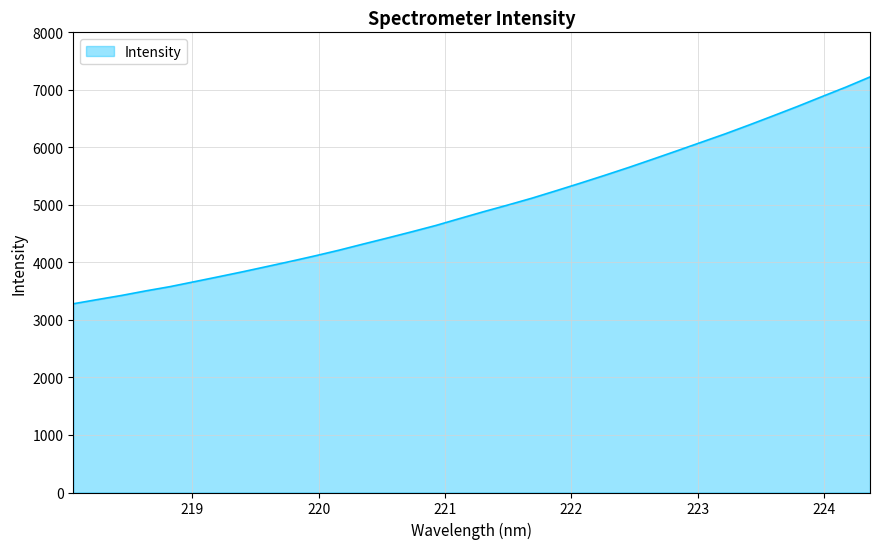

What is the difference between the maximum and minimum values?

3943.3